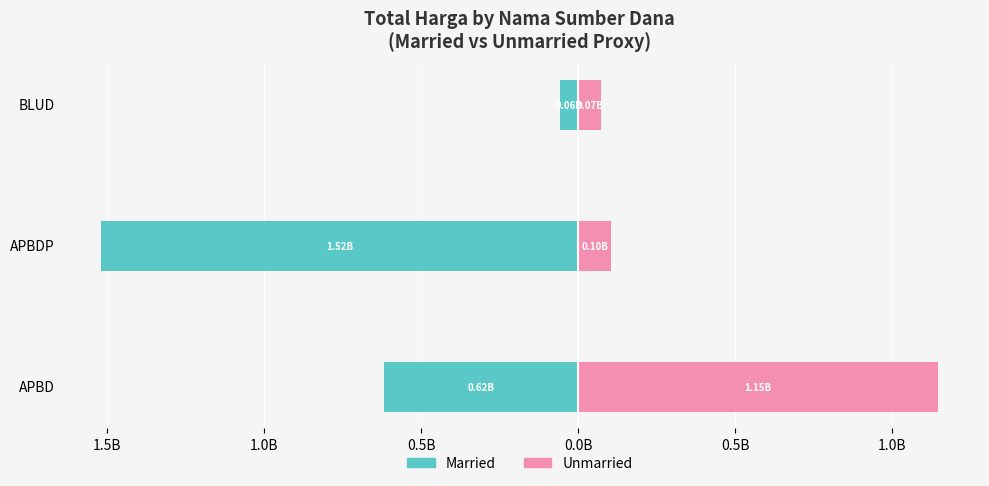

Count the Married values in the range -1517093150 to -56414000.

3